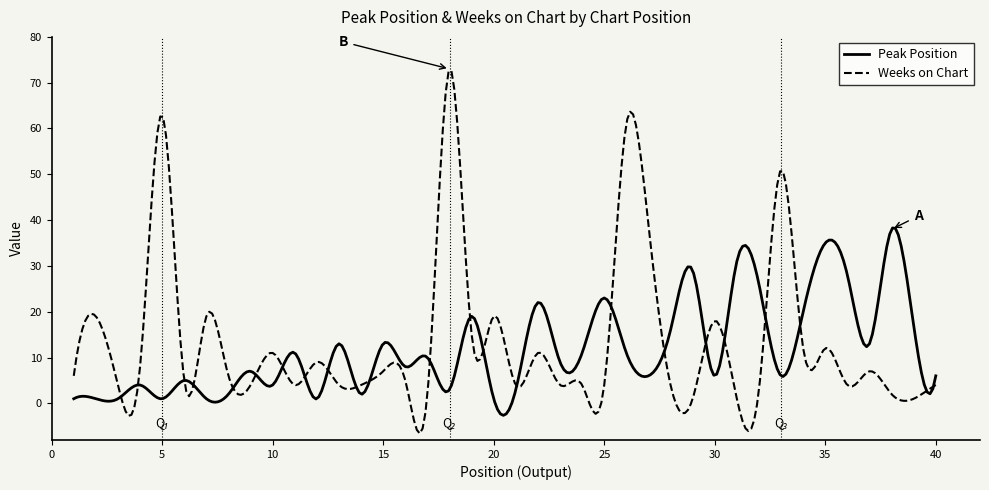

What is the minimum value shown in the chart?

-6.6